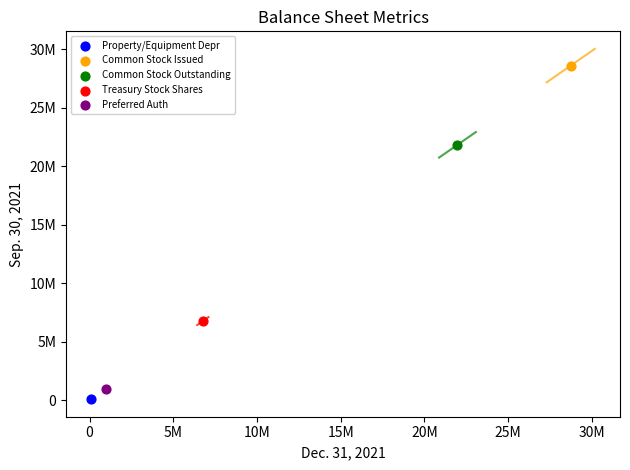

Which series reaches the minimum Y coordinate?

Property/Equipment Depr